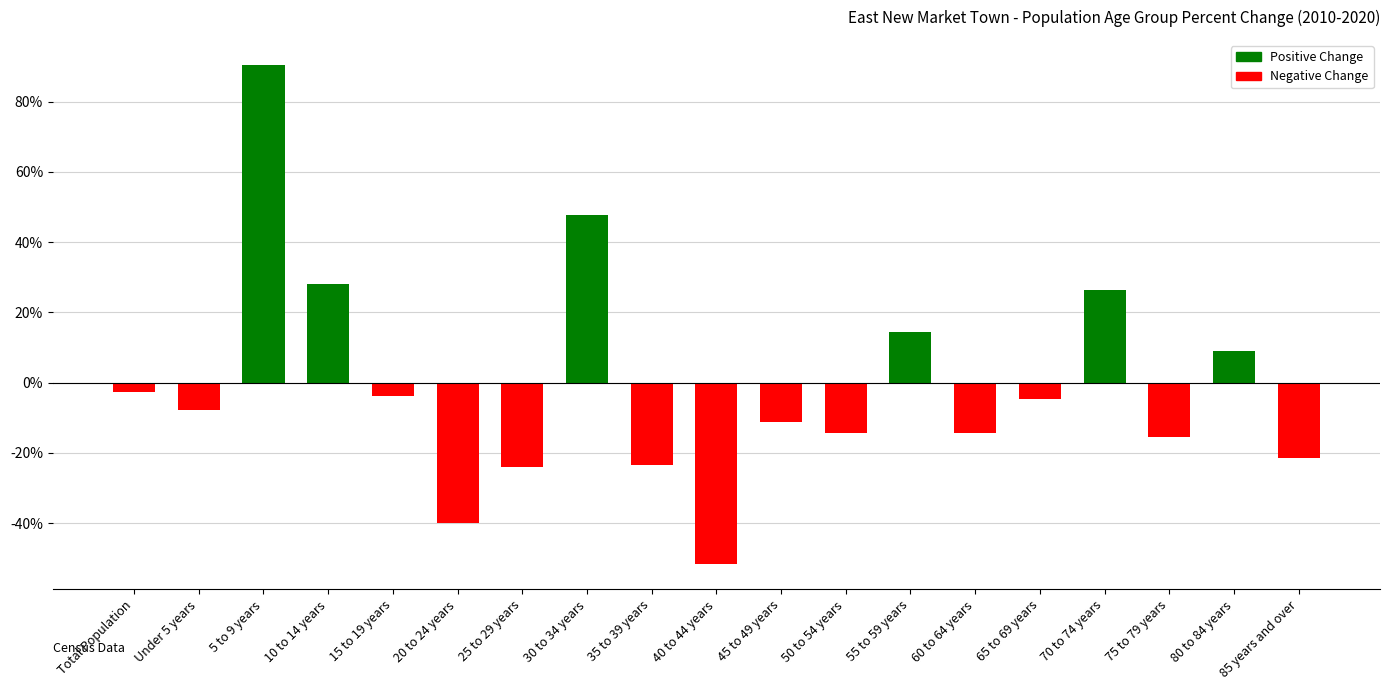

Does the chart contain any negative values?

Yes